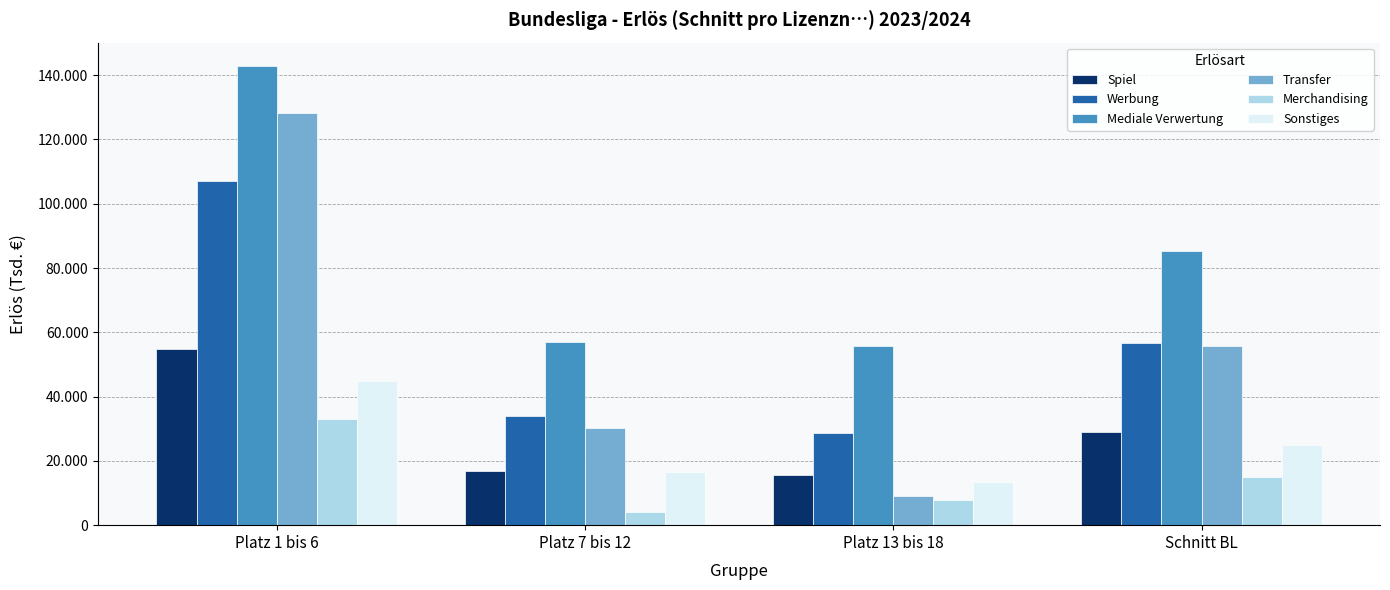

What value does the Mediale Verwertung series have at Platz 7 bis 12, to the nearest 100?

56900